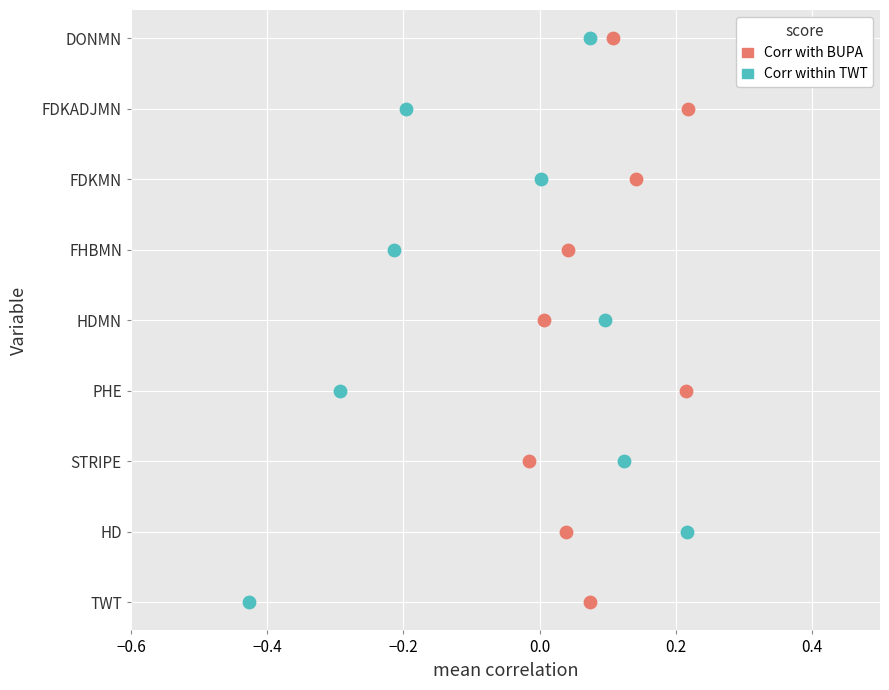

What are all the series names shown in the legend?

Corr with BUPA, Corr within TWT